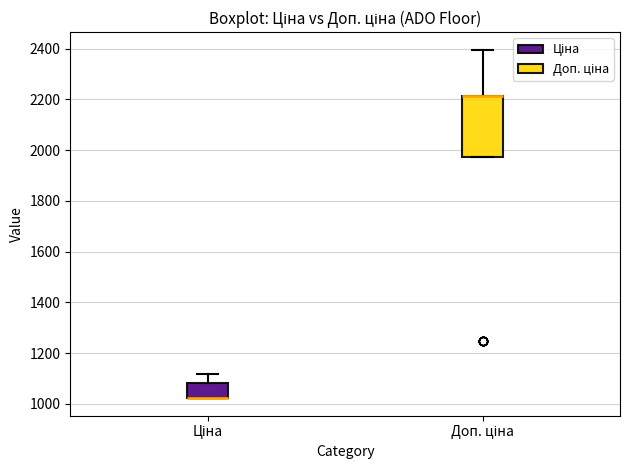

Reading left to right, read every box against the y-axis: the position of its median line, the range the box covers, and the ends of its whiskers. The values are not printed on the chart, so give them approximately, as read against the axis.

Ціна: median 1020 (drawn on the box's lower edge), box 1020 to 1080, whiskers 1020 to 1120
Доп. ціна: median 2220 (drawn on the box's upper edge), box 1980 to 2220, whiskers 1980 to 2400